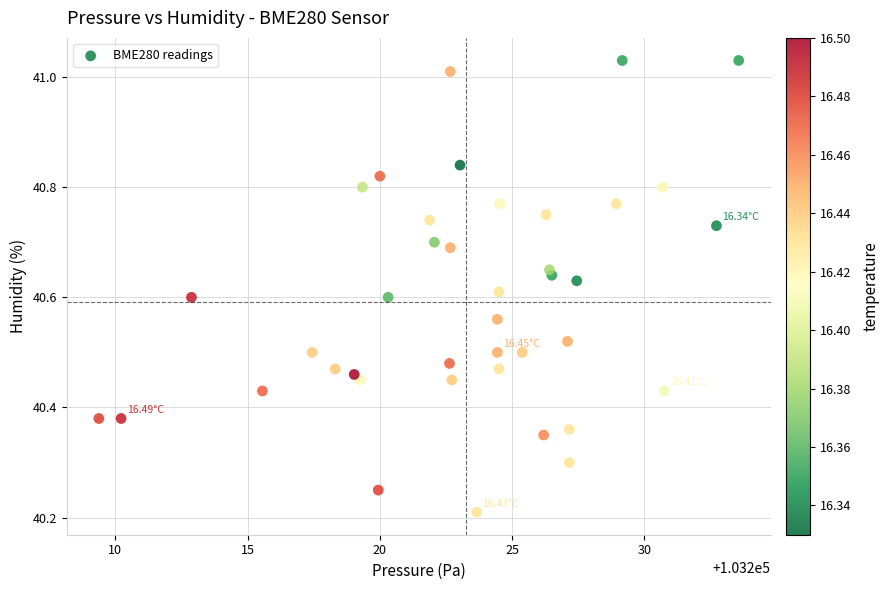

What is the range of Y values (max minus min)?

0.8